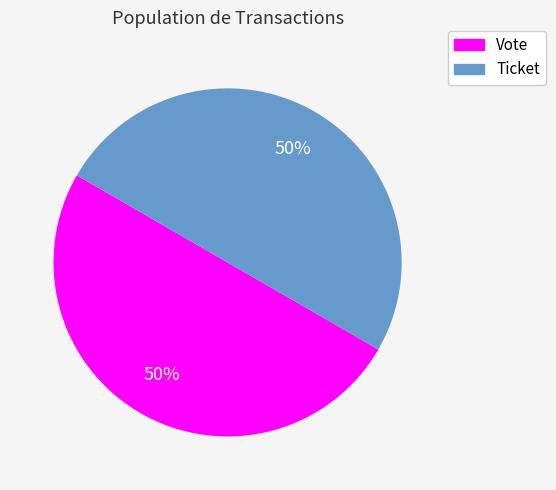

Approximately how many times larger is the value at Ticket compared to Vote?

1.0